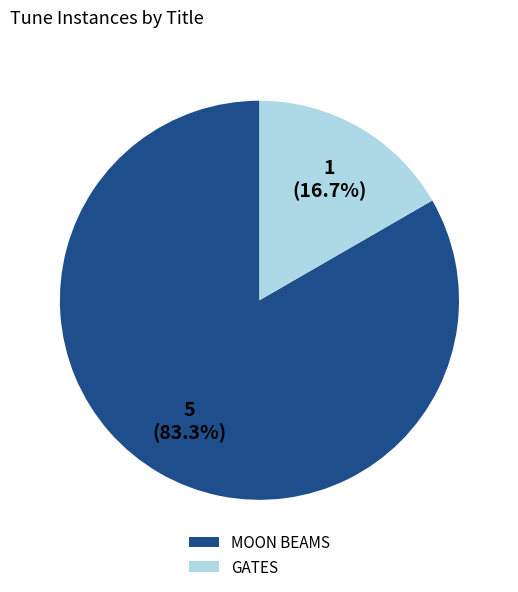

Rank the categories by value from highest to lowest.

MOON BEAMS, GATES